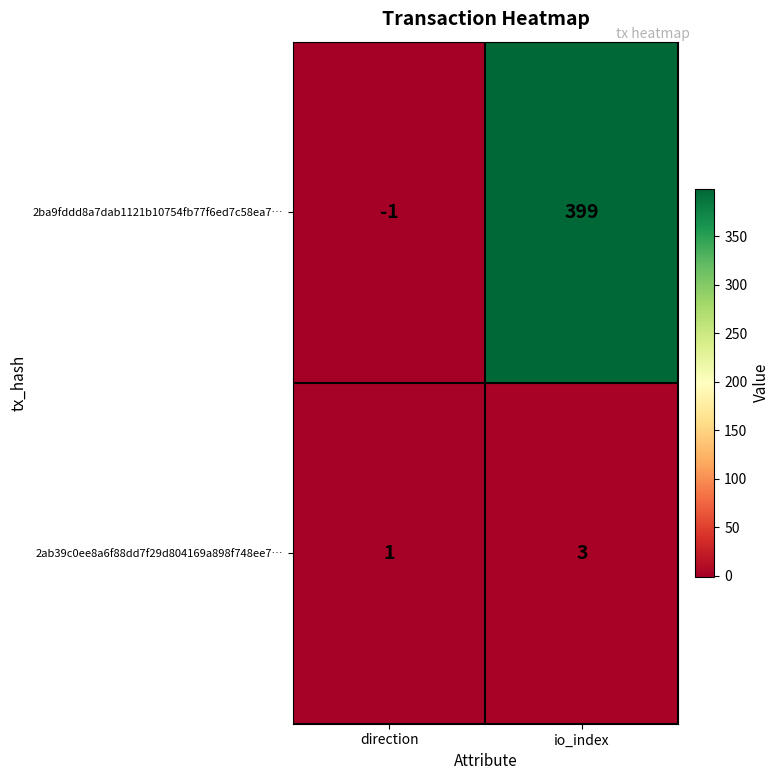

Reading left to right, transcribe all the data shown in this chart.

2ba9fddd8a7dab1121b10754fb77f6ed7c58ea7…: direction=-1	io_index=399
2ab39c0ee8a6f88dd7f29d804169a898f748ee7…: direction=1	io_index=3